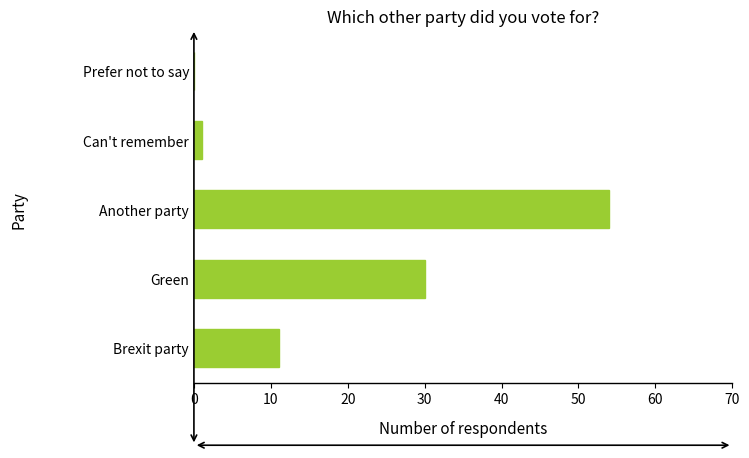

Are the bars horizontal?

Yes